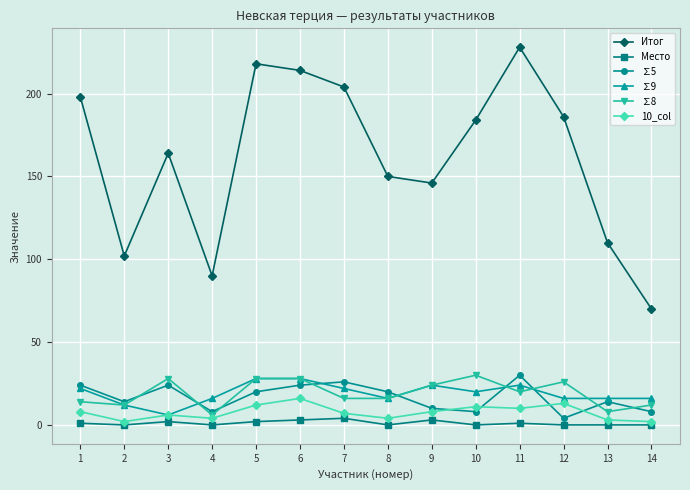

Is the value of Место at 14 greater than the value of ∑5 at 2?

No